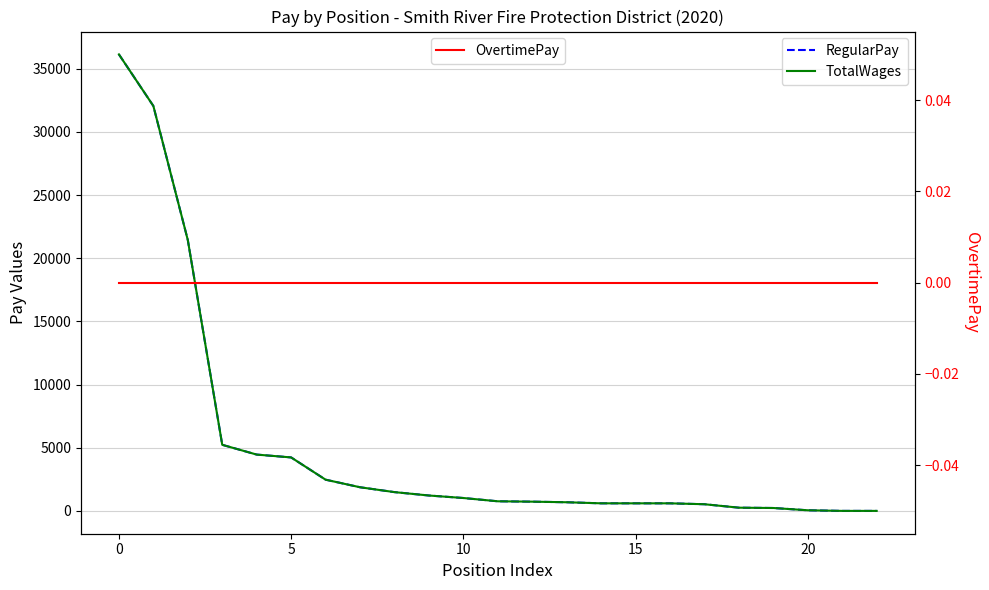

Which series has the largest total across all categories?

RegularPay